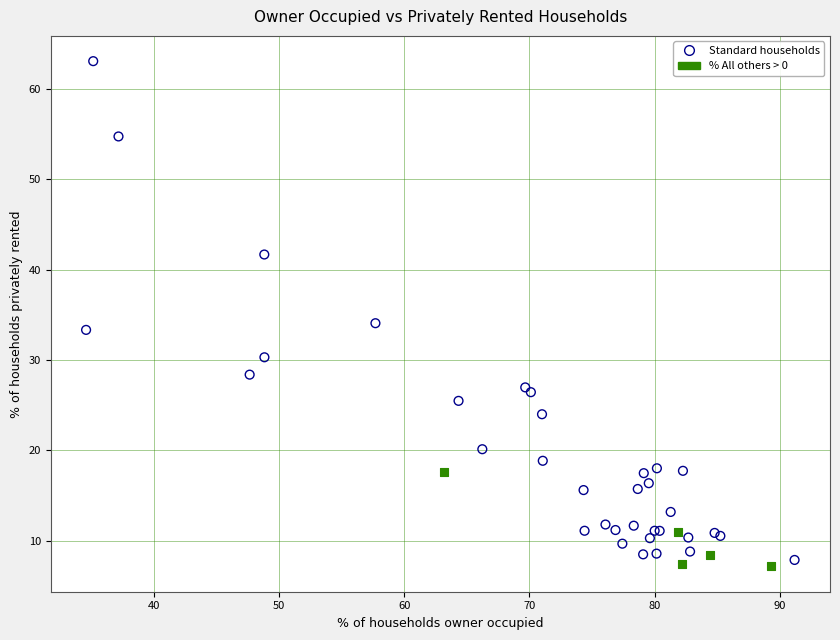

Which series reaches the minimum Y coordinate?

% All others > 0